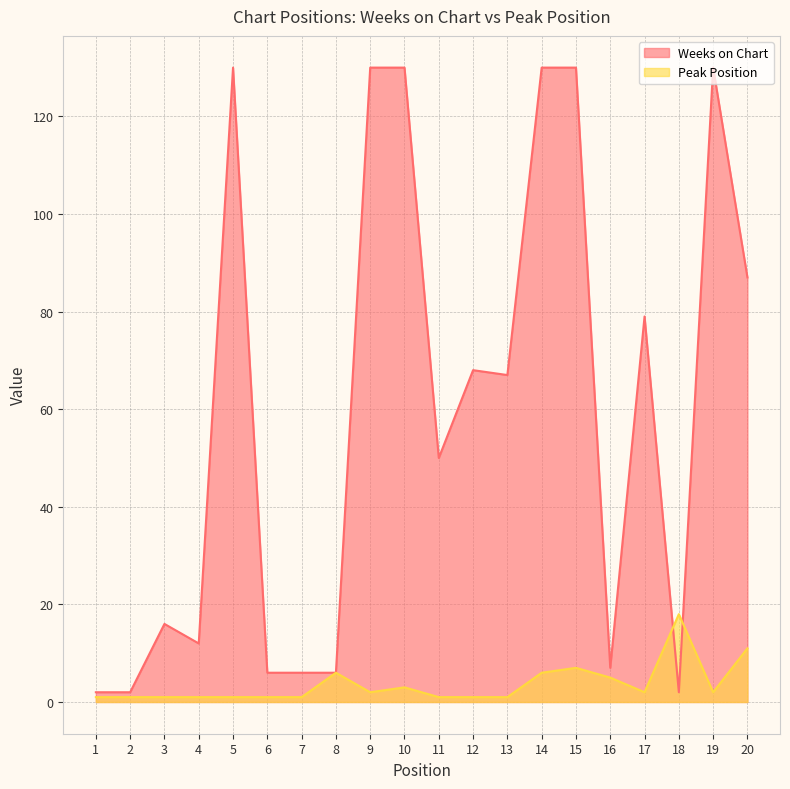

What is the spread (max minus min) of values at 10?

127